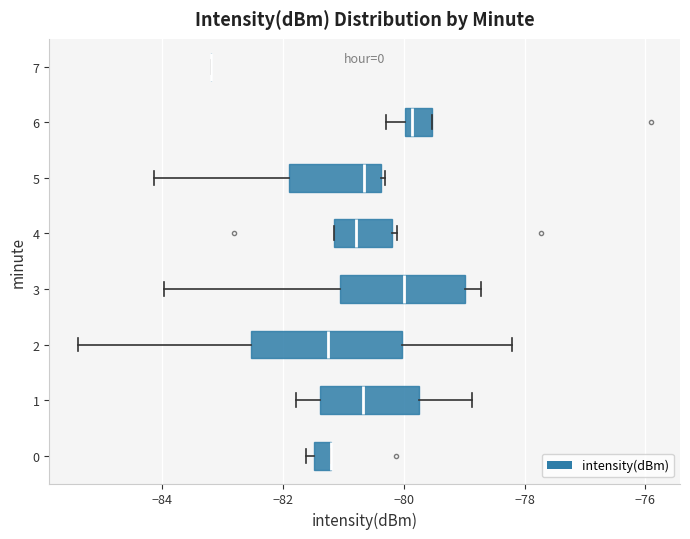

Where does the right whisker of the box at y = 1 end on the x-axis? The values are not printed on the chart, so give them approximately, as read against the axis.

-78.8